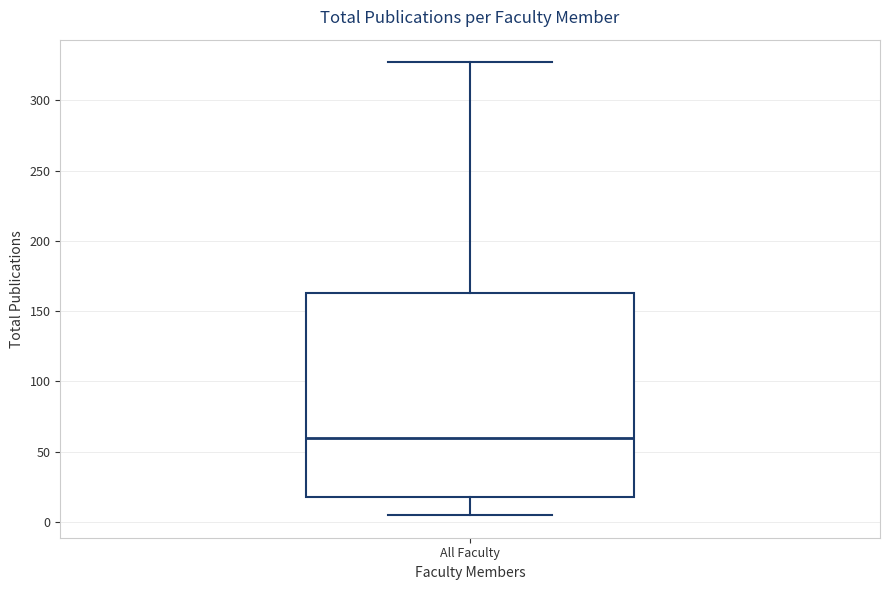

Transcribe this box plot: give where the median line is, the range the box spans, and where the two whiskers end, as read against the y-axis. The values are not printed on the chart, so give them approximately, as read against the axis.

median 60, box 20 to 165, whiskers 5 to 325